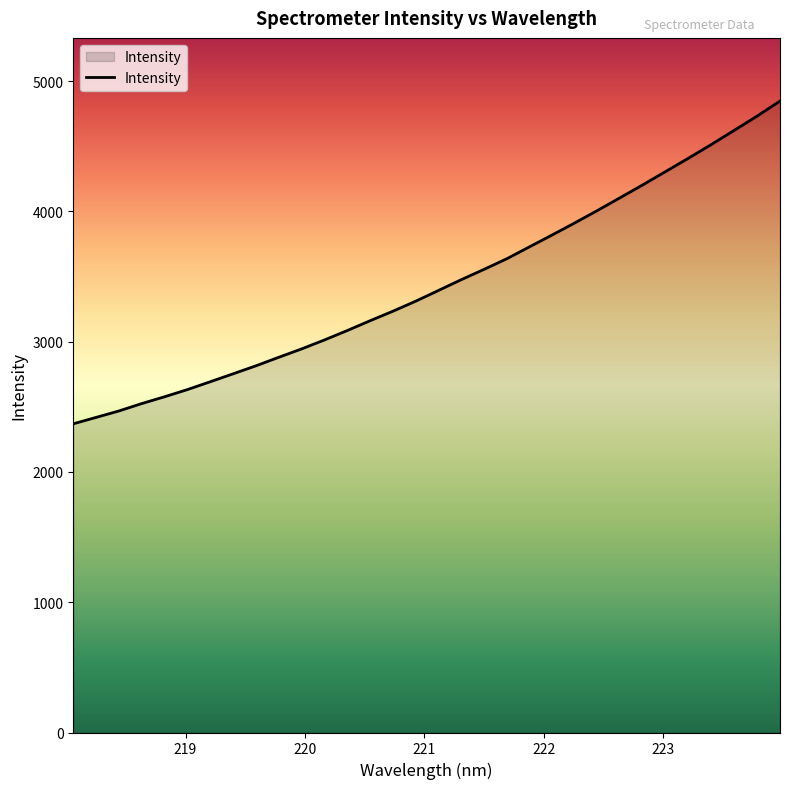

What is the minimum value shown in the chart?

2369.3